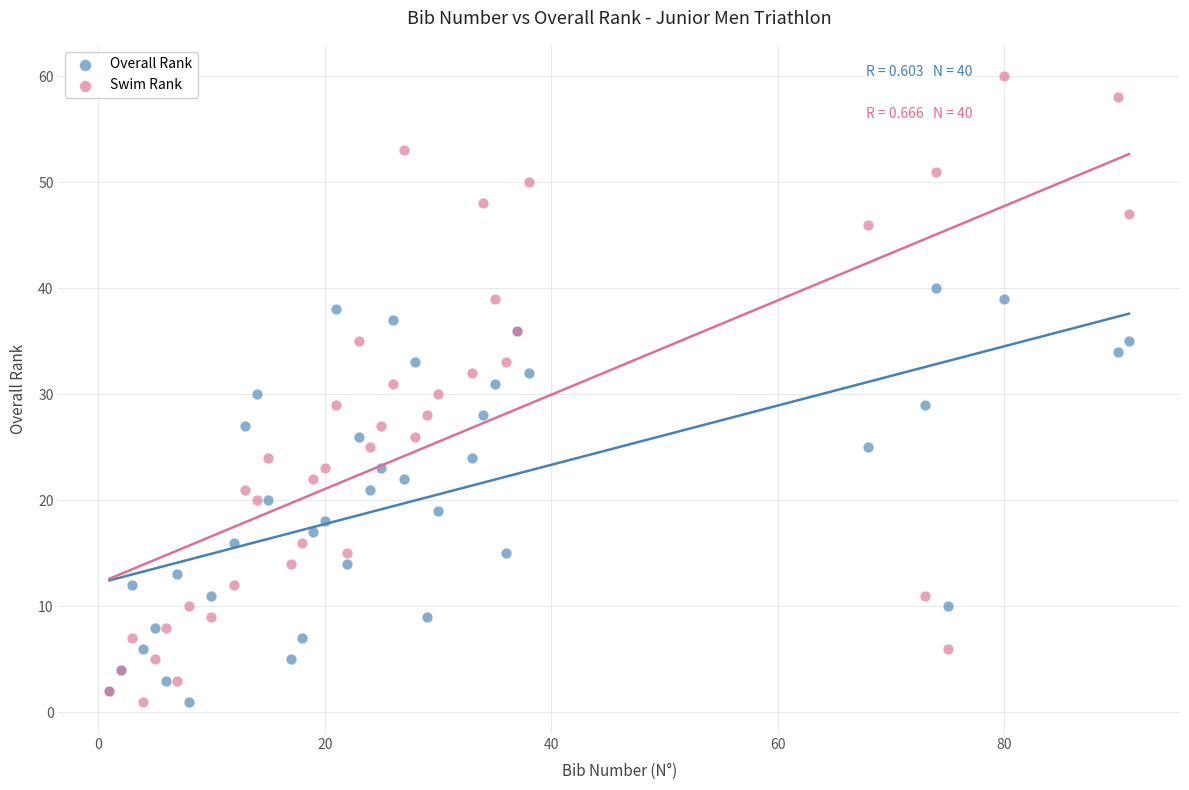

Which series has the largest Y range (max minus min)?

Swim Rank